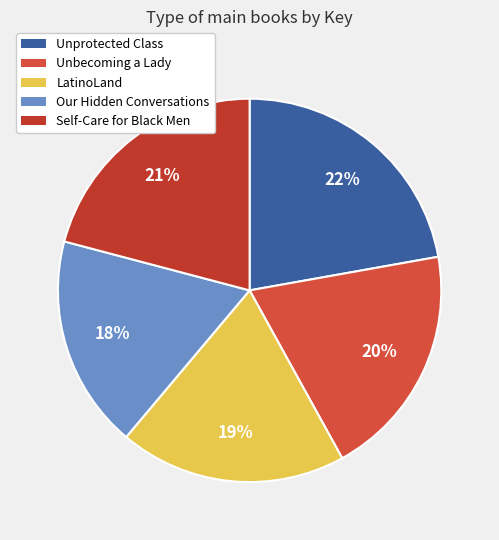

Which slice is the largest?

Unprotected Class